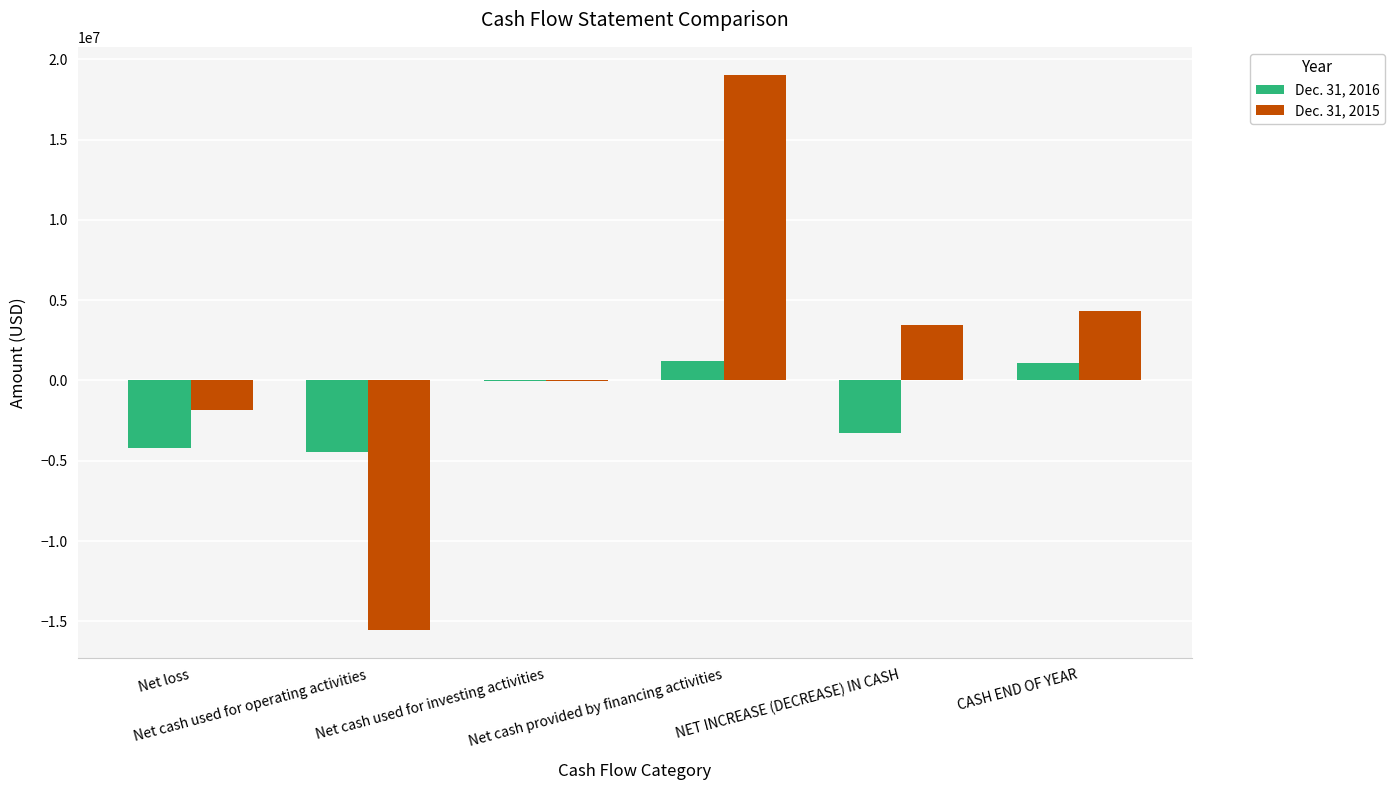

Which series has the largest total across all categories?

Dec. 31, 2015